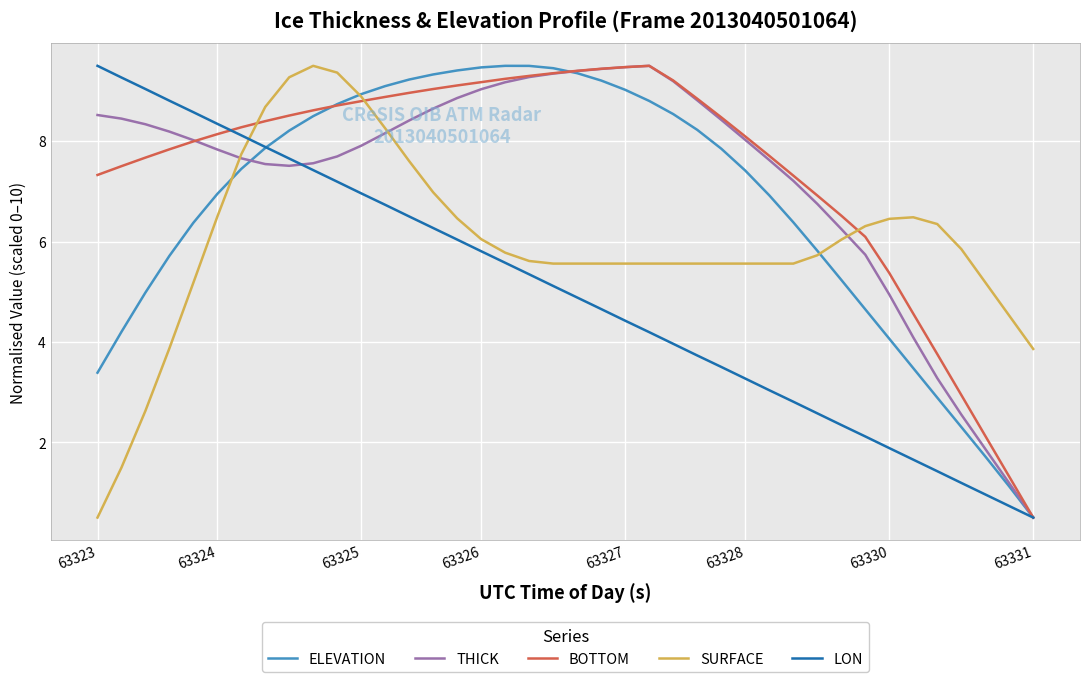

True or false: LON and ELEVATION intersect in this chart.

True